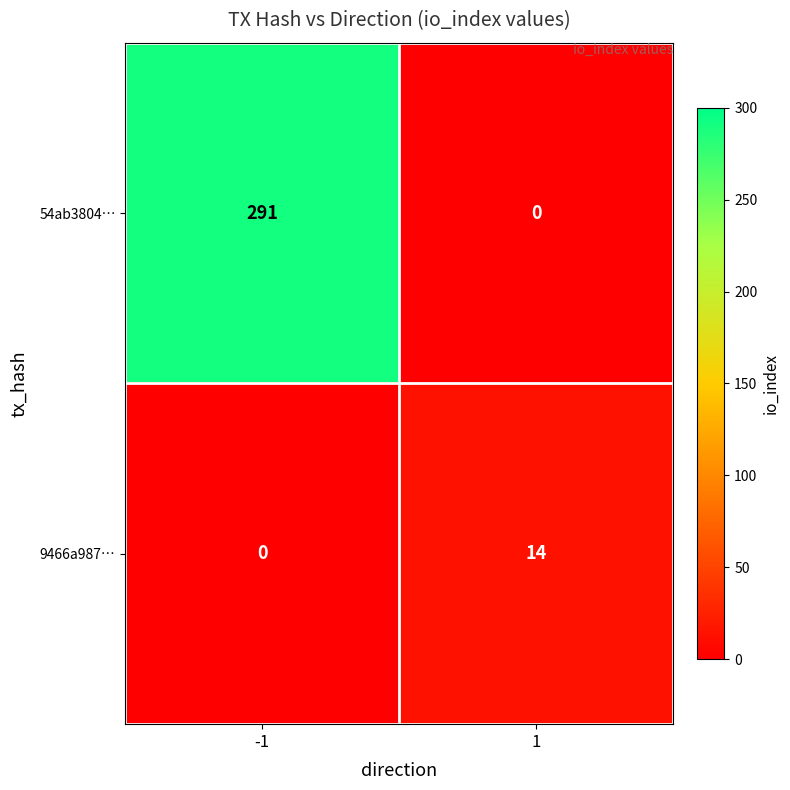

Which series changed the most between -1 and 1?

54ab3804…